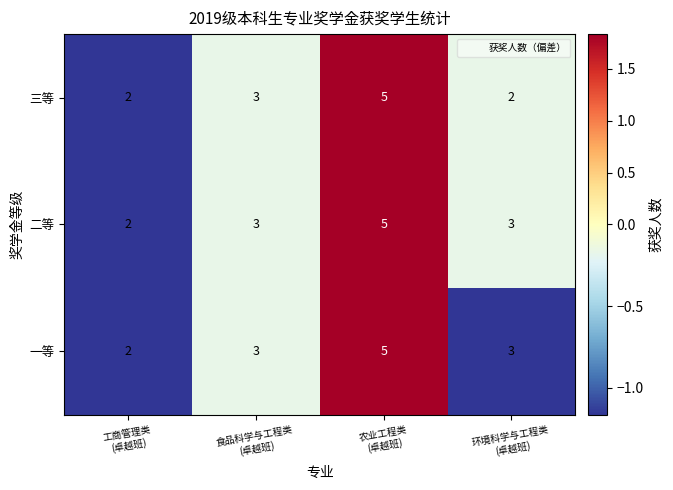

What is the maximum value shown in the chart?

5